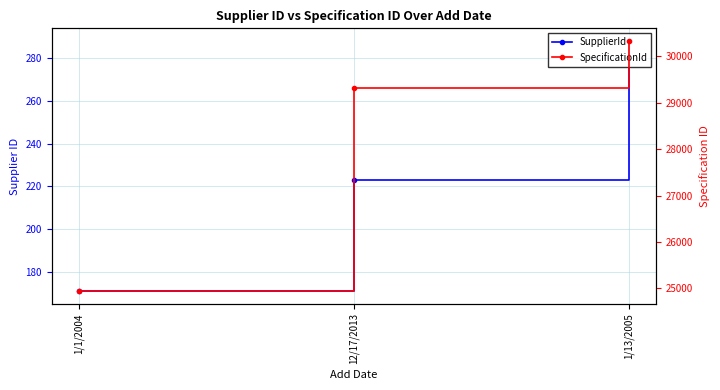

Does the chart have visible grid lines?

Yes